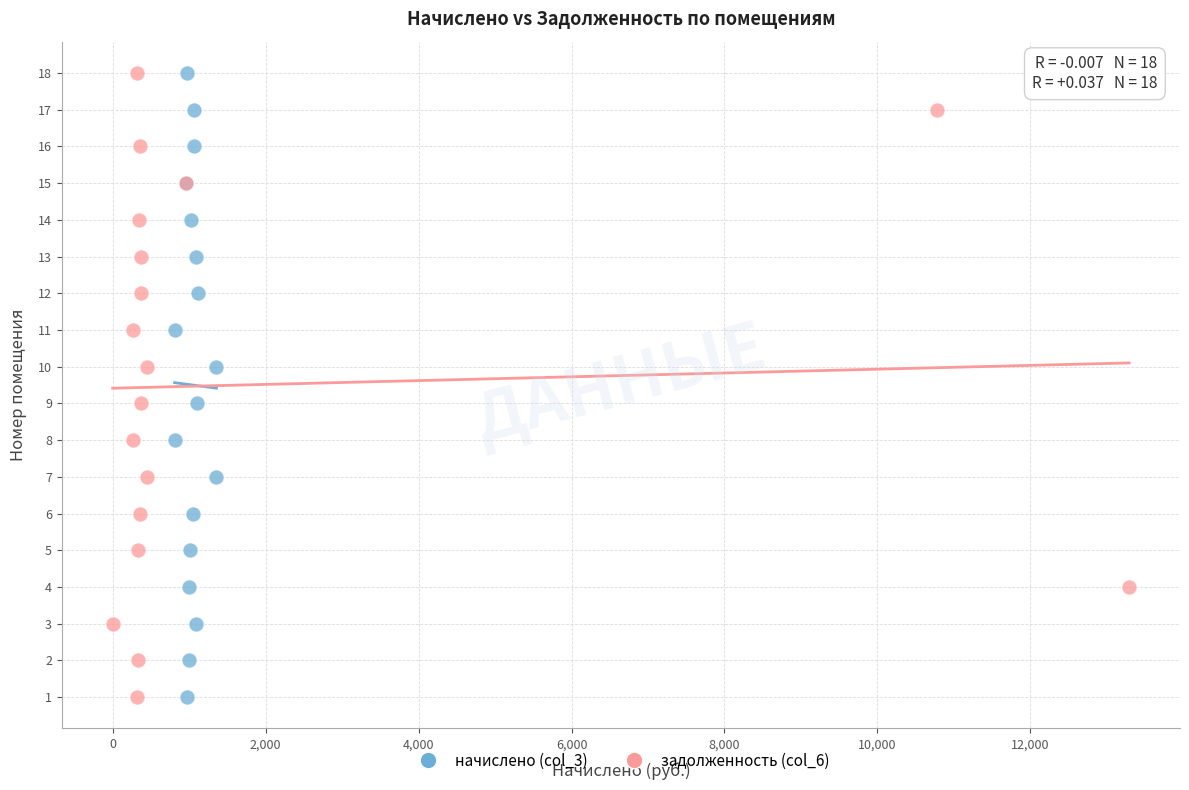

What are all the series names shown in the legend?

начислено (col_3), задолженность (col_6)